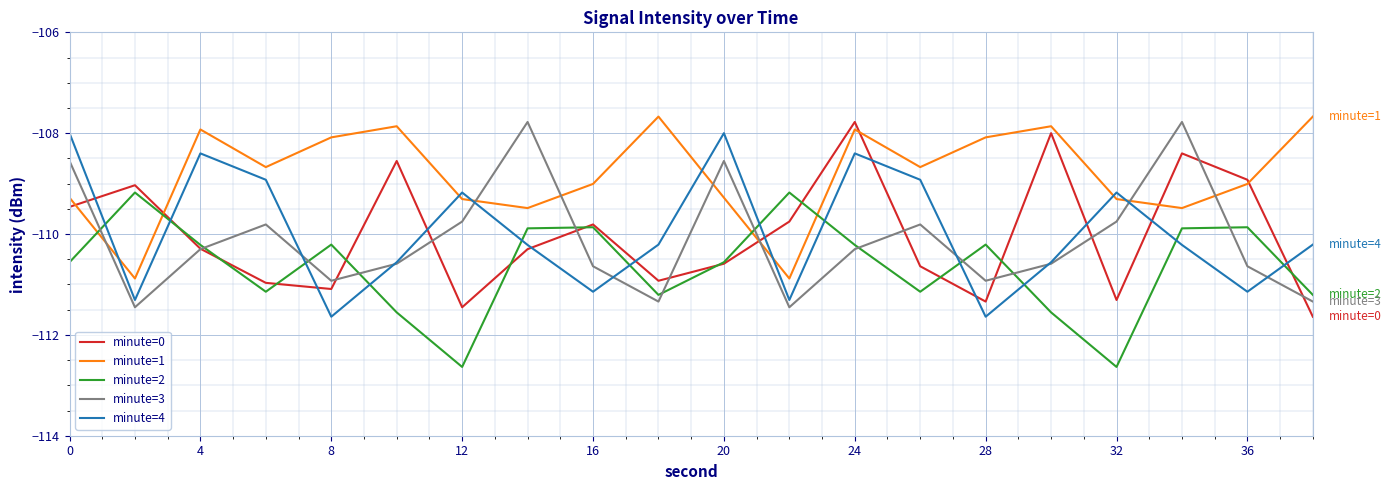

What is the sum of all minute=0 values?

-2200.3